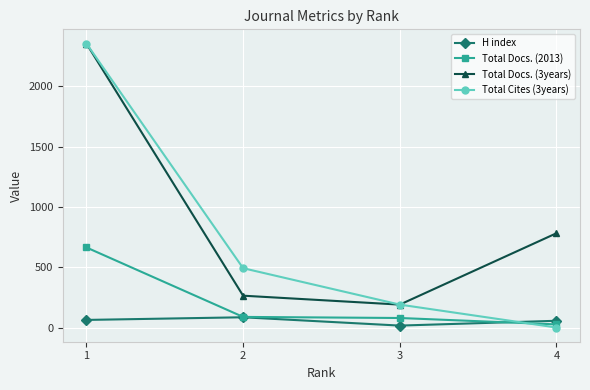

How many values in Total Cites (3years) are above zero?

3